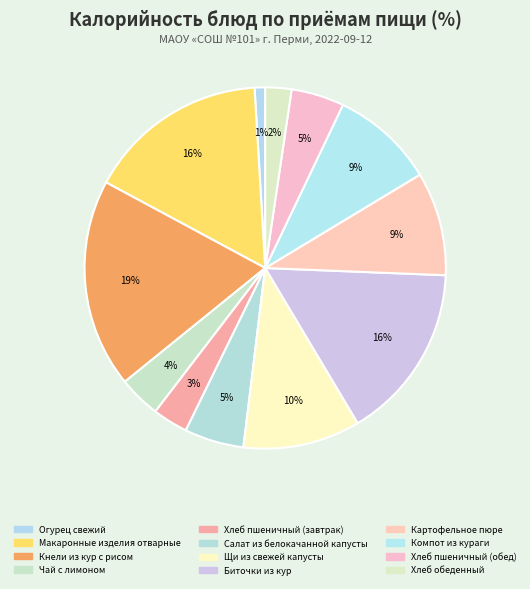

What is the largest slice in the pie chart?

Кнели из кур с рисом